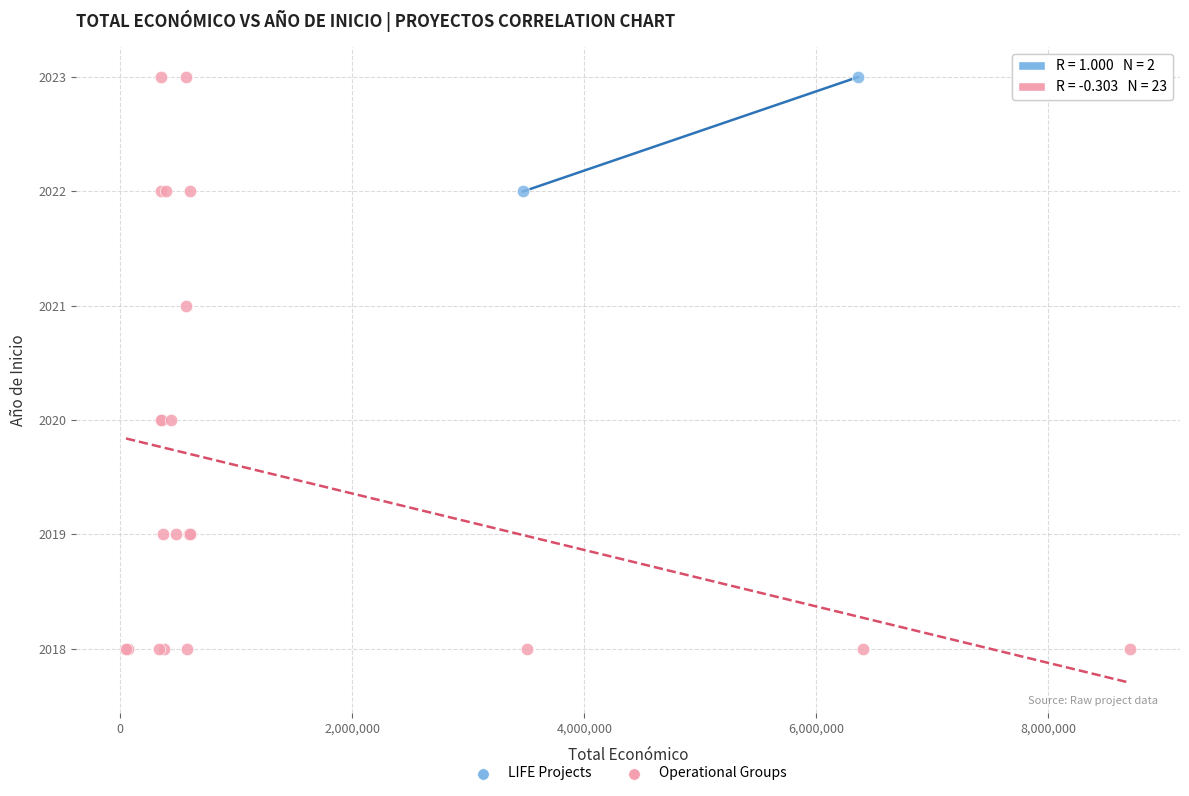

What are all the series names shown in the legend?

LIFE Projects, Operational Groups